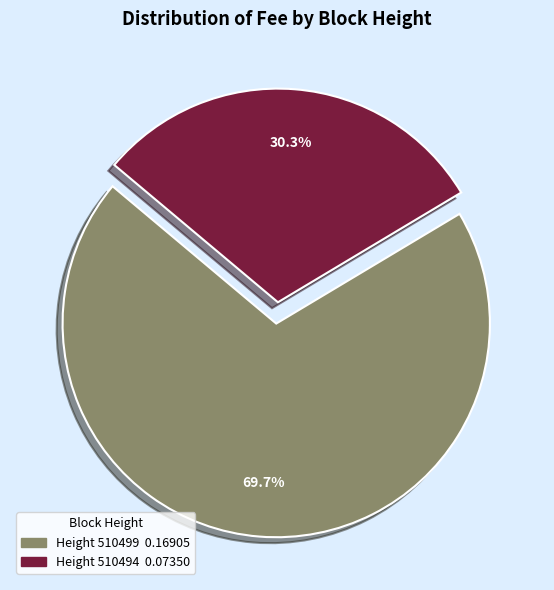

To the nearest percent, what is the difference between the largest and smallest slice percentages?

39%